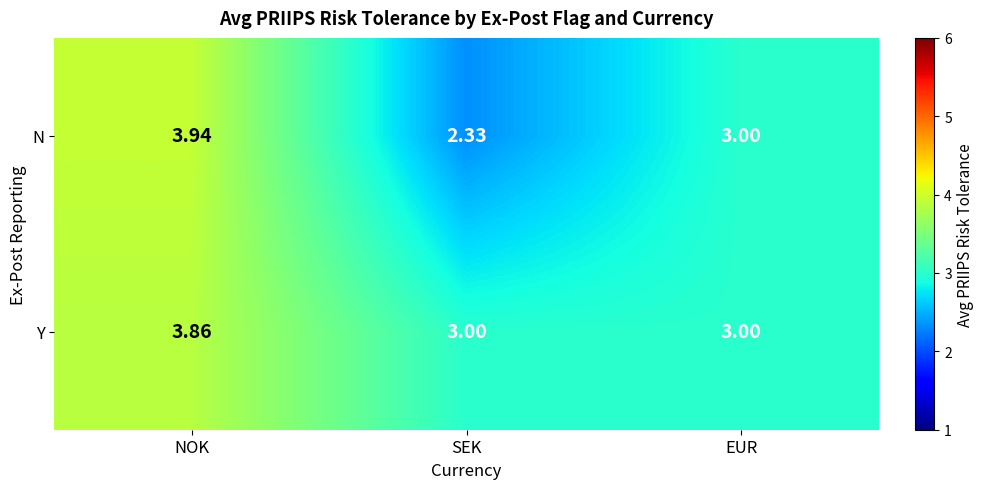

What is the difference between the highest and lowest values at SEK?

0.7